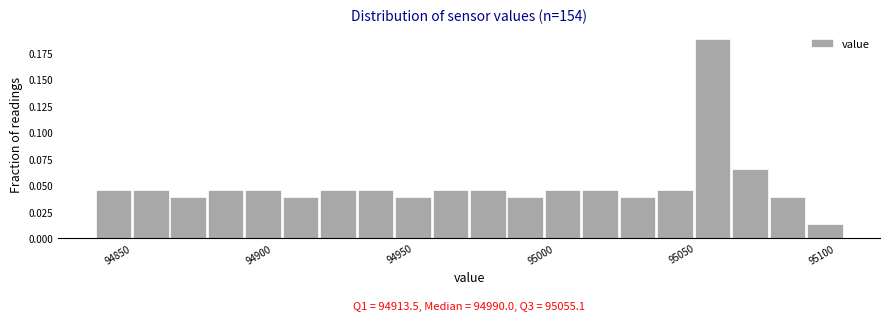

Read against the x-axis, roughly where is the centre of the tallest bar?

95055